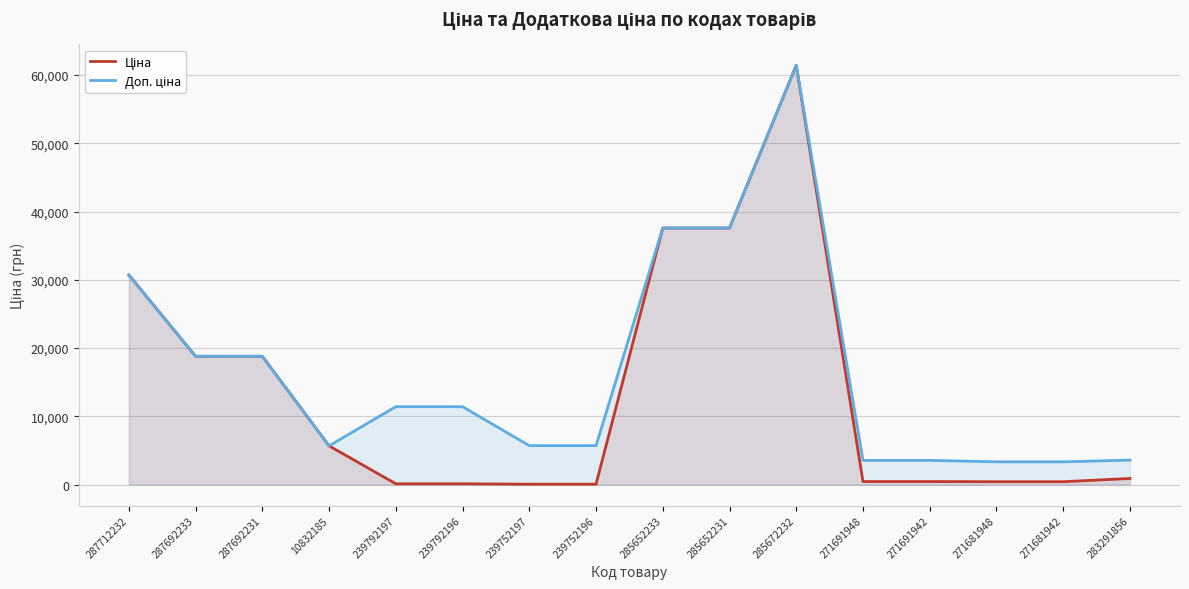

True or false: Доп. ціна and Ціна intersect in this chart.

False